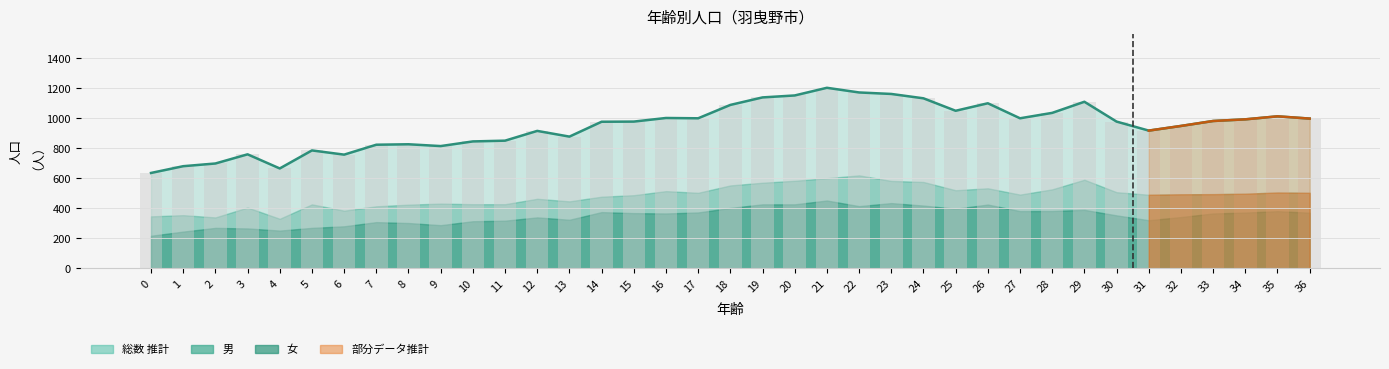

At which label does the data first exceed 977?

16